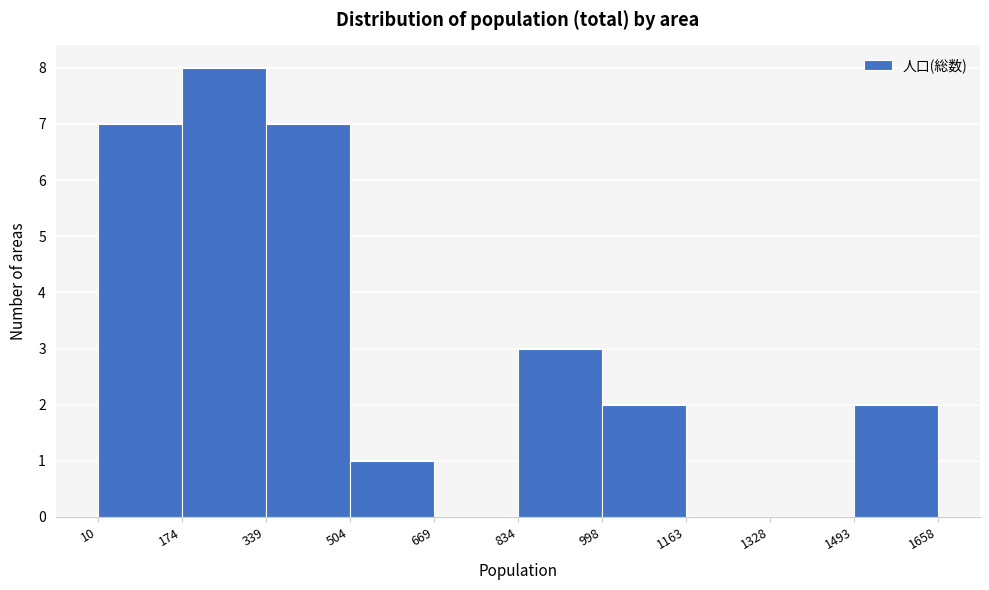

What is the height of the bar covering 504 to 669 on the x-axis? The values are not printed on the chart, so give them approximately, as read against the axis.

1